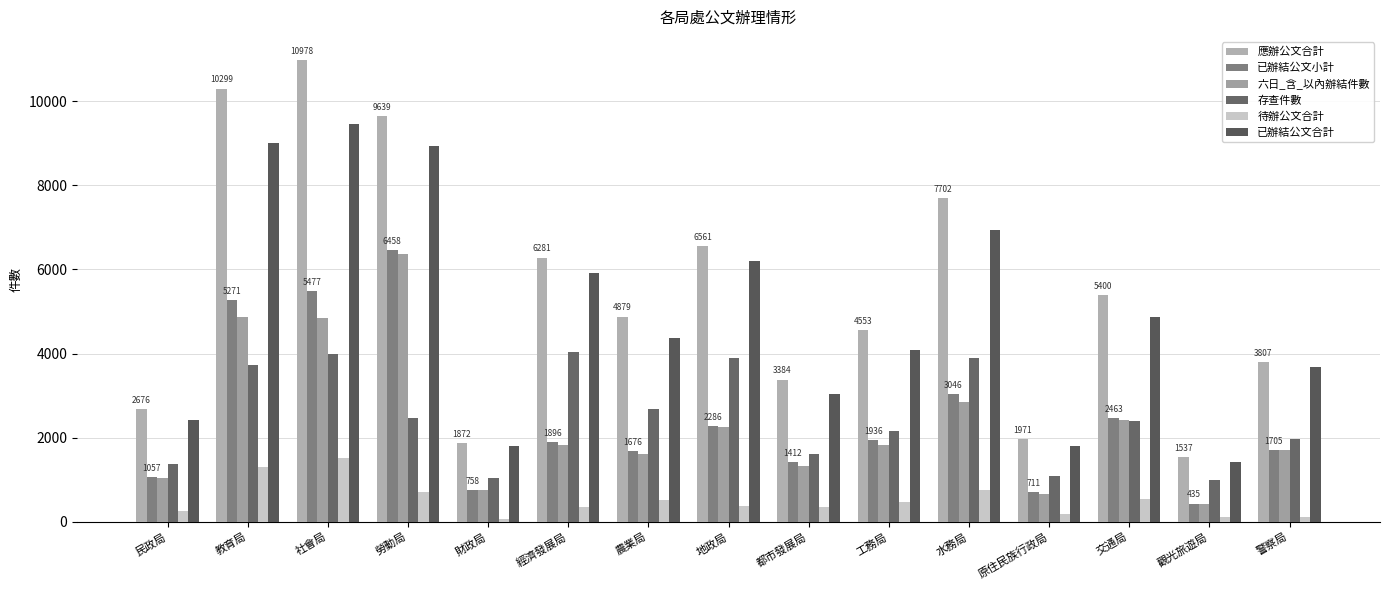

What is the label of the 1st bar from the left?

民政局